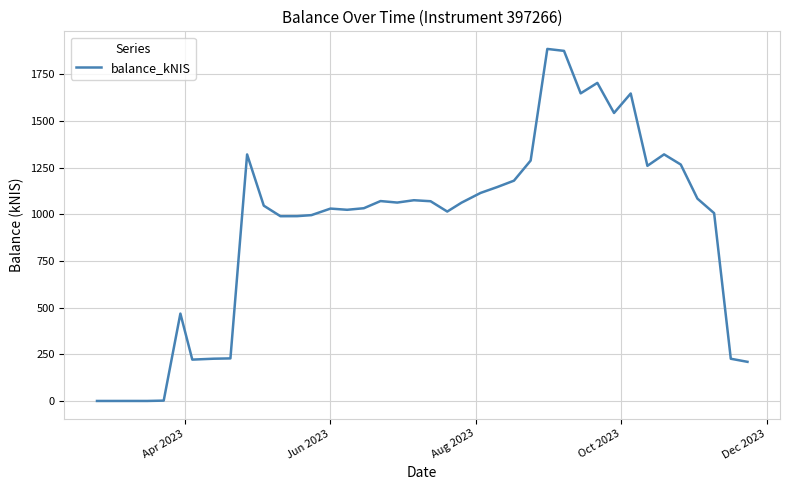

What is the difference between the maximum and minimum values?

1884.9